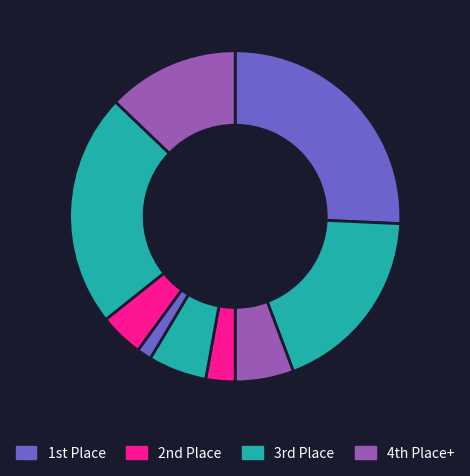

Is there any slice that represents more than half of the pie?

No